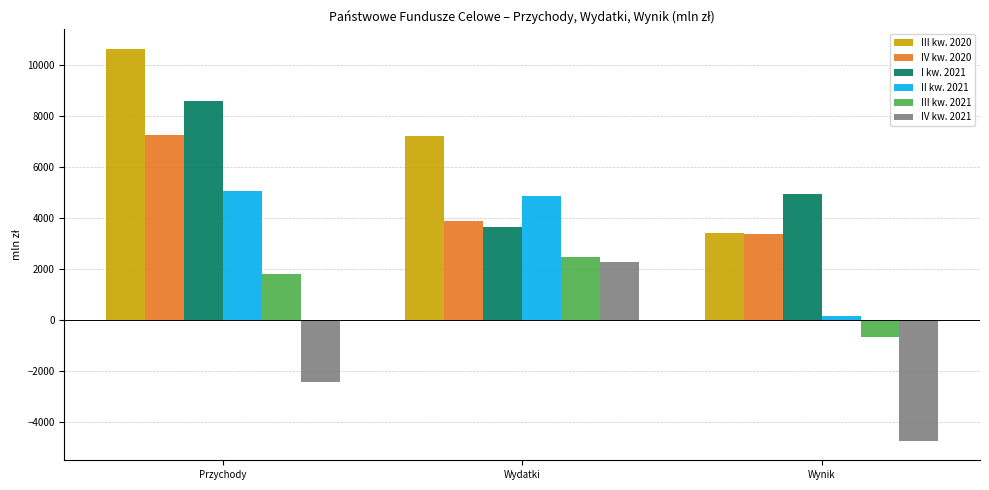

Rank the categories by I kw. 2021 value from lowest to highest.

Wydatki, Wynik, Przychody